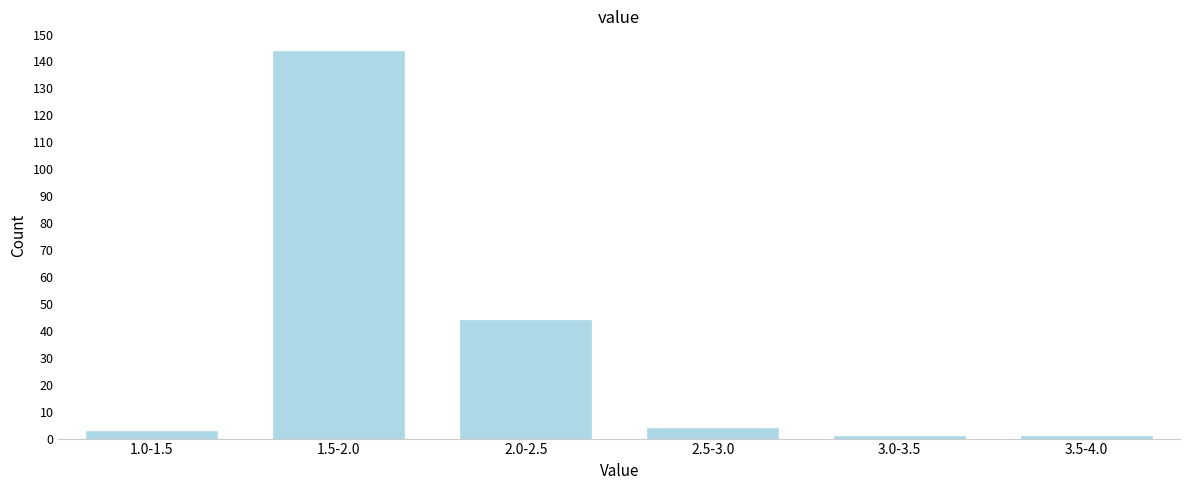

Reading left to right, transcribe all the data shown in this chart.

3	144	44	4	1	1